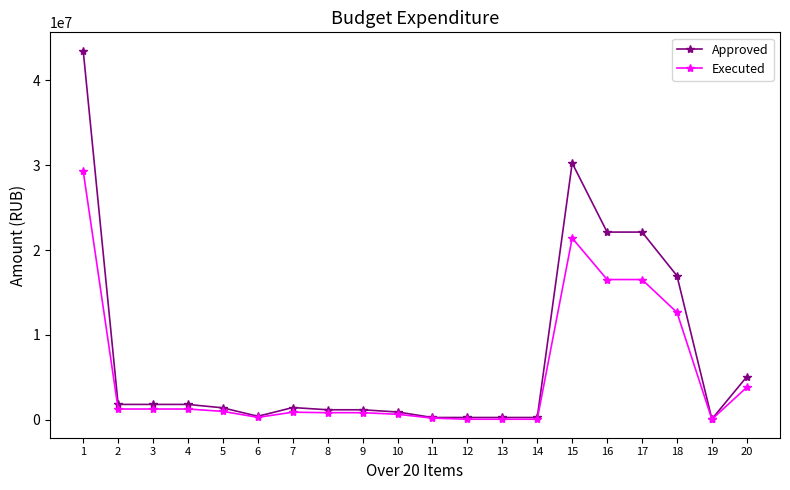

How many categories are shown in the chart?

20